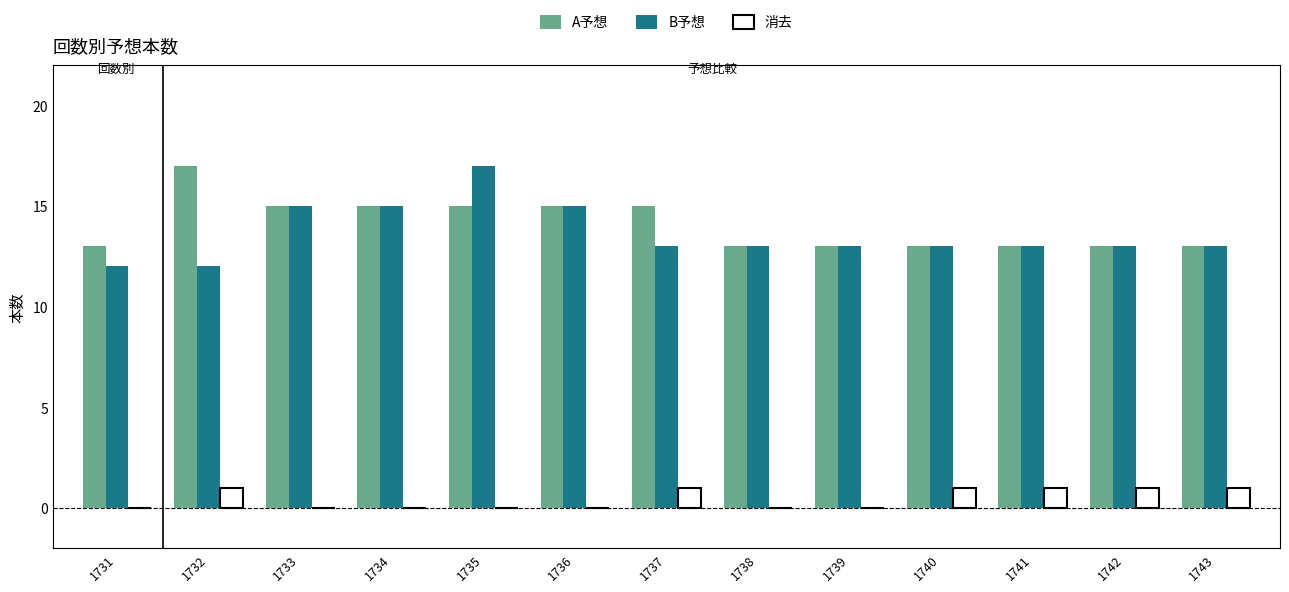

True or false: A予想 has a value of 24 at 1732.

False